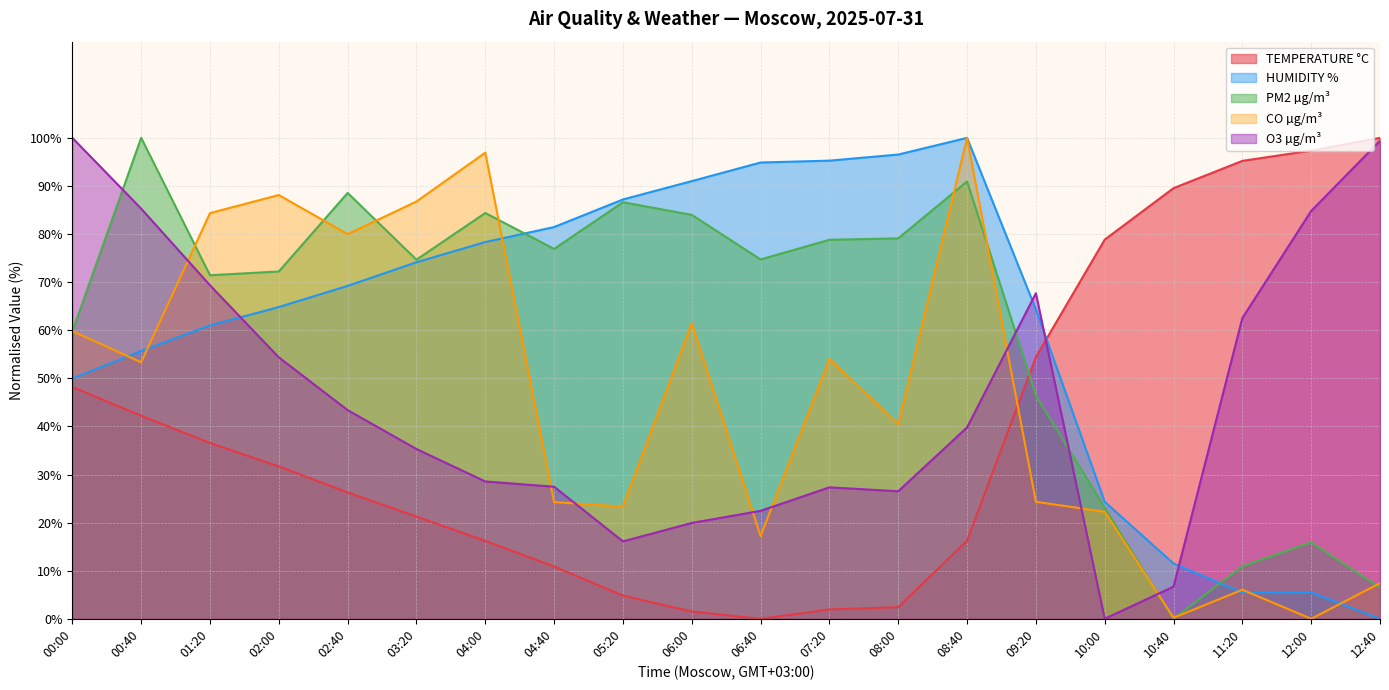

What is the highest value of the O3 µg/m³ series?

100.0